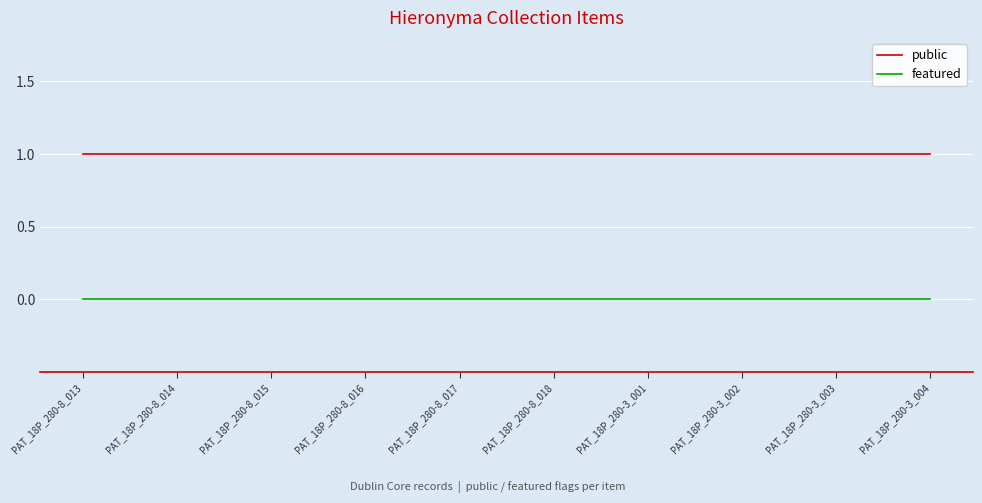

True or false: public has a value of 1 at PAT_18P_280-8_018.

True